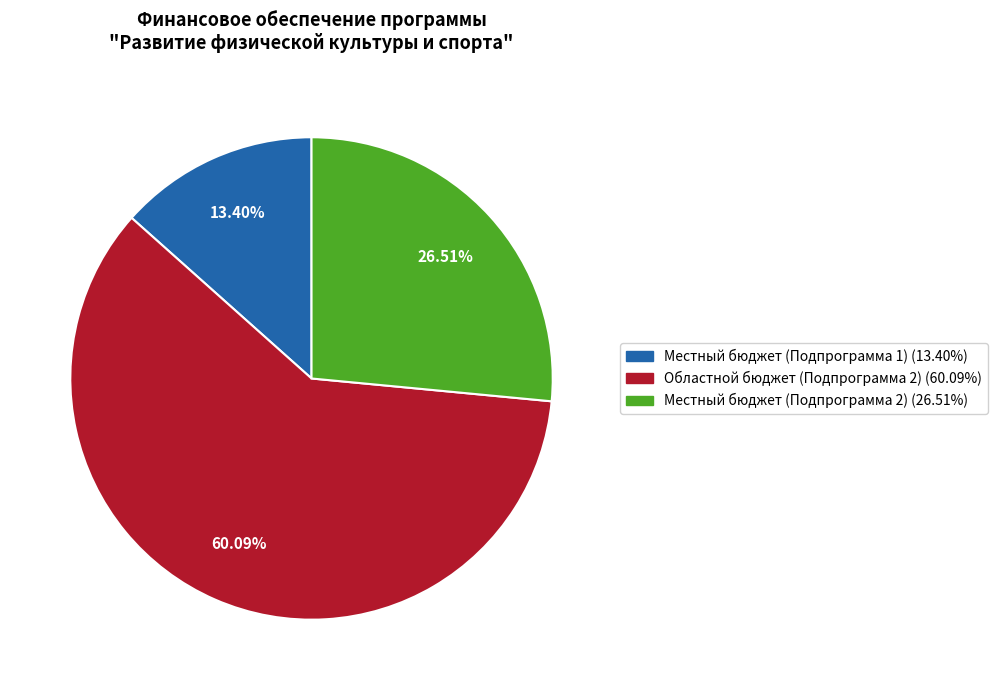

Between Местный бюджет (Подпрограмма 2) and Местный бюджет (Подпрограмма 1), which is larger?

Местный бюджет (Подпрограмма 2)